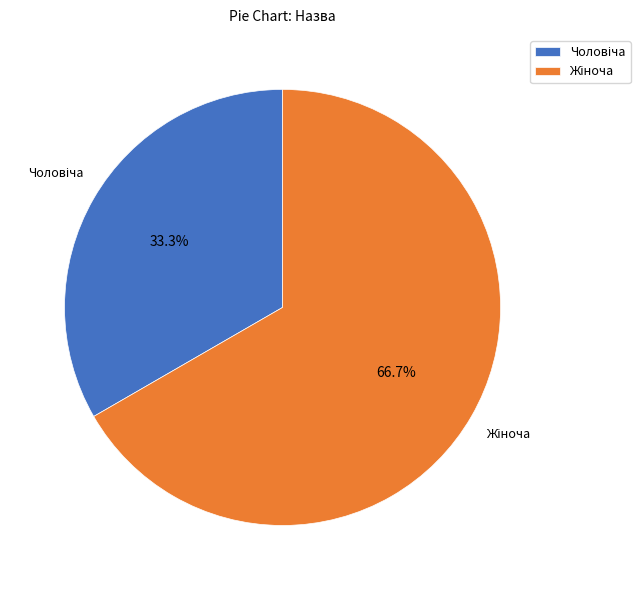

Does any single category account for the majority?

Yes